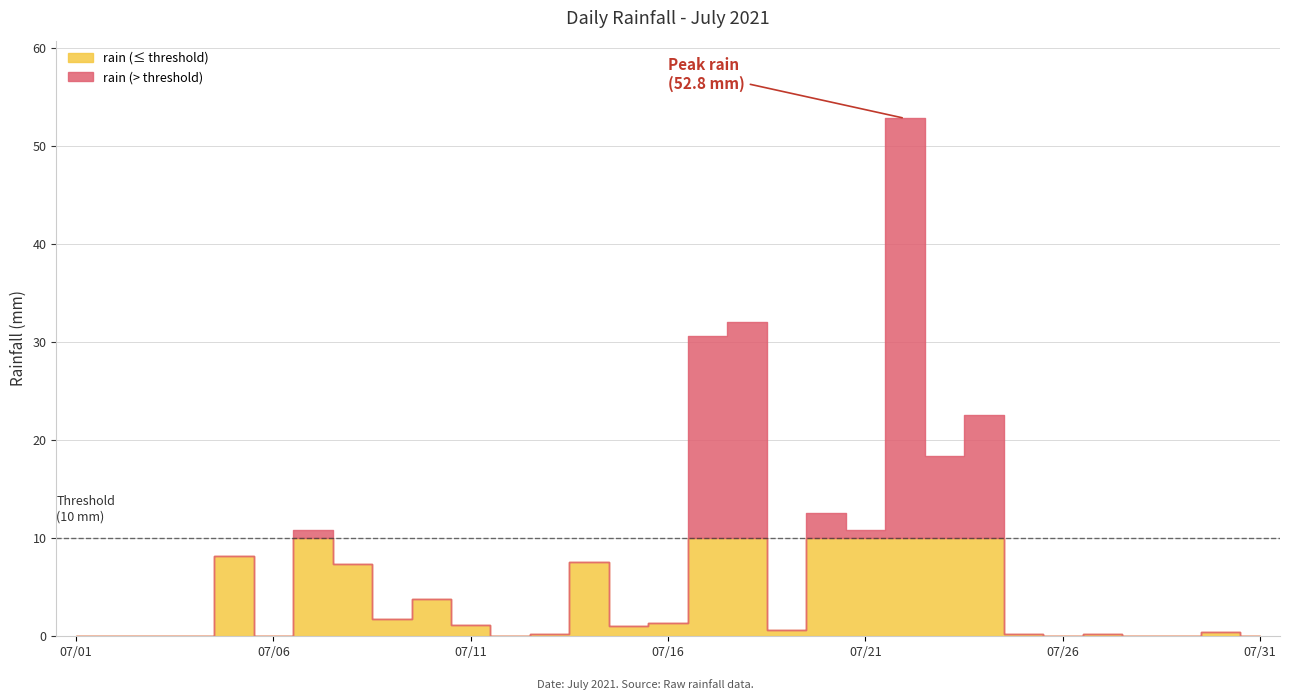

True or false: there are more than 2 points higher than both neighbors.

True